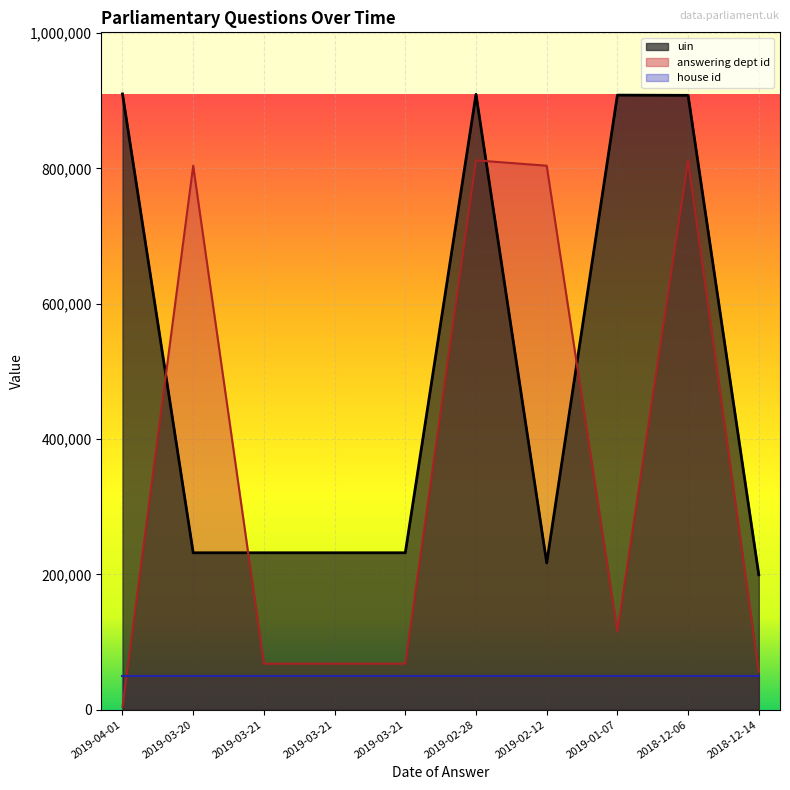

What is the total value across all series at 2019-03-20?

1085931